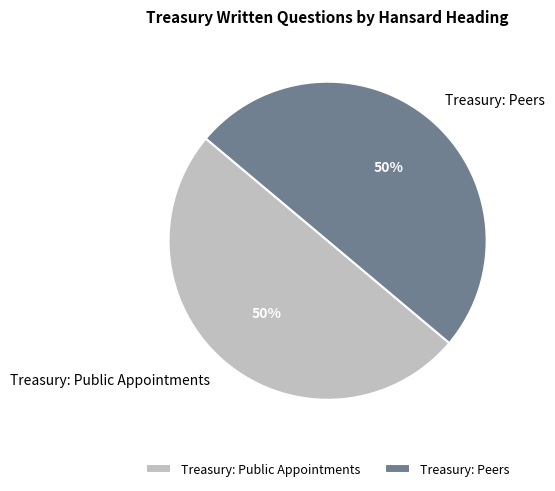

Is it true that Treasury: Public Appointments is 50% of the pie?

True